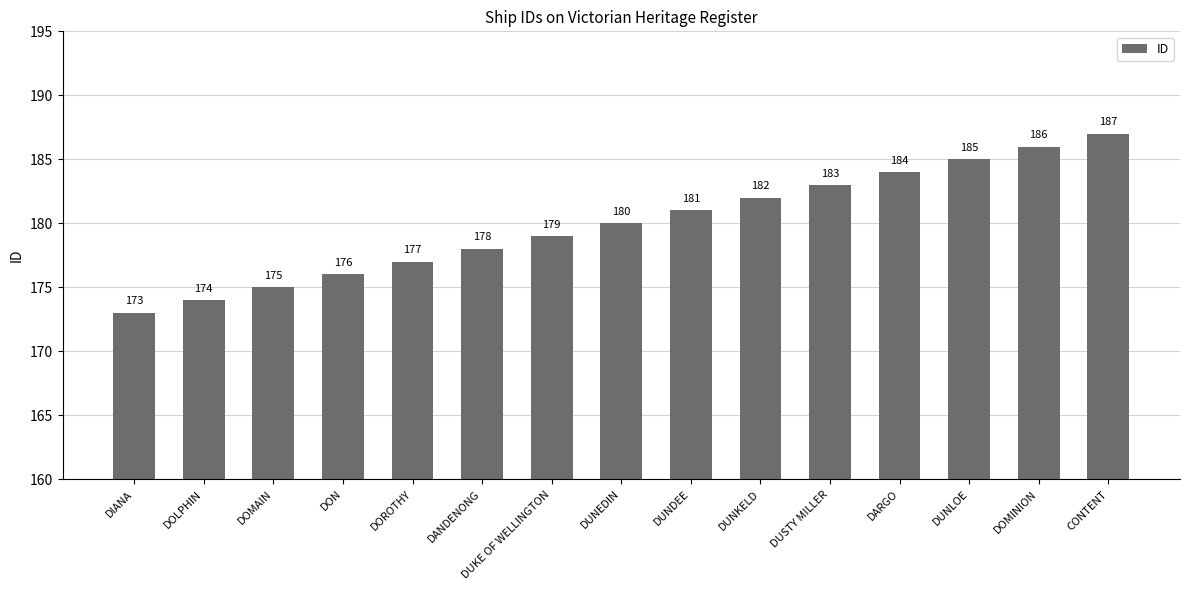

What is the greatest value displayed?

187